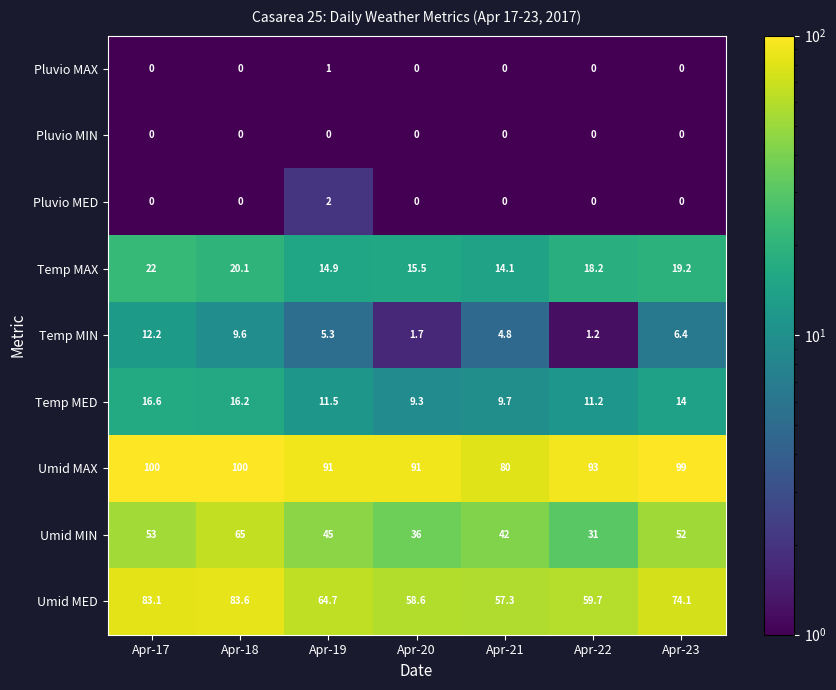

How many Pluvio MED values are between 0 and 1?

6